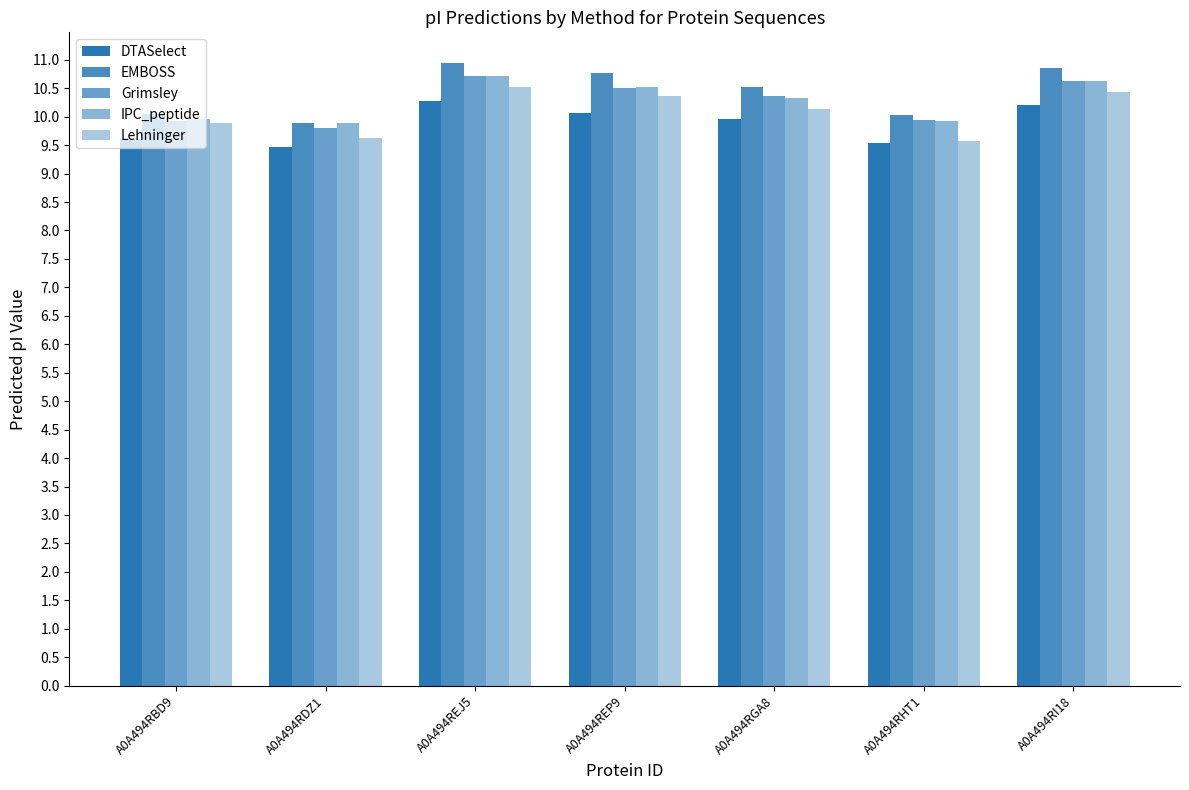

Rank the categories by IPC_peptide value from lowest to highest.

A0A494RDZ1, A0A494RHT1, A0A494RBD9, A0A494RGA8, A0A494REP9, A0A494RI18, A0A494REJ5